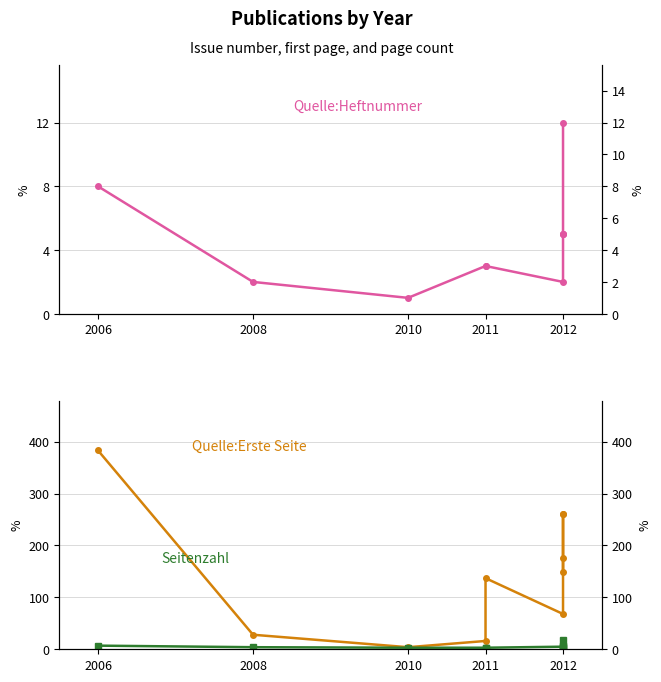

Reading left to right, transcribe all the data shown in this chart.

Quelle:Heftnummer: 8	2	1	3	3	2	5	5	5	12
Quelle:Erste Seite: 383	28	4	16	137	68	175	260	260	148
Seitenzahl: 7	4	3	3	3	5	3	6	6	17